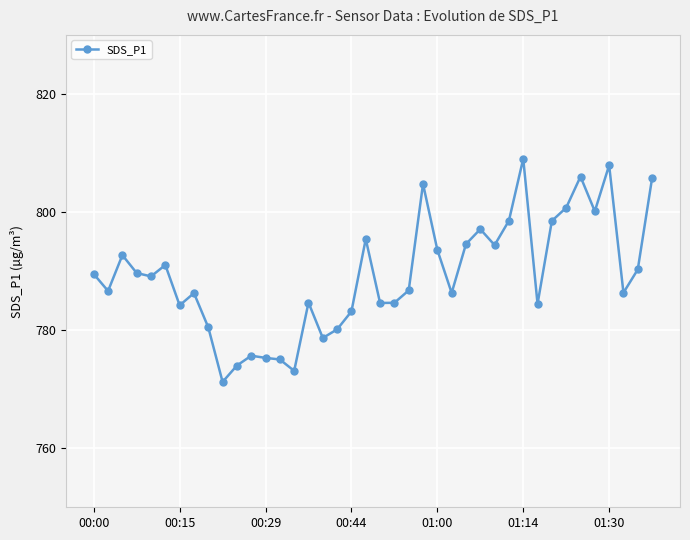

What is the maximum value shown in the chart?

809.0